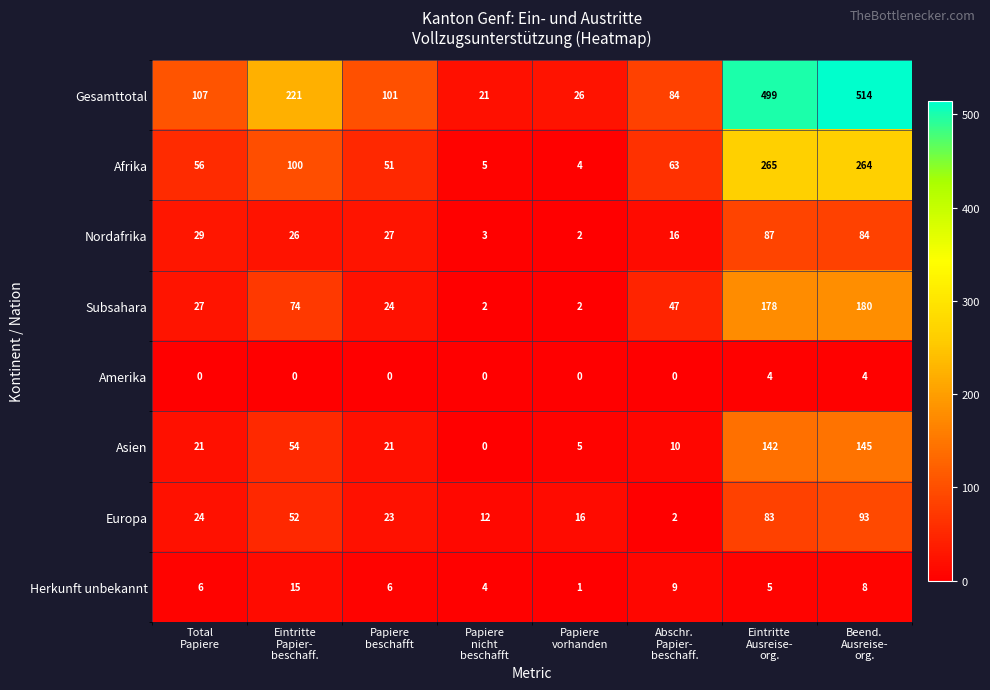

Count the number of categories in the chart.

8